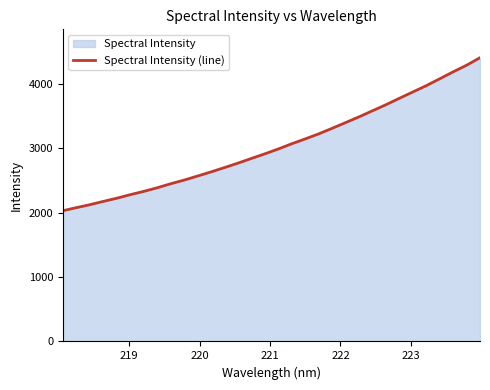

What is the greatest value displayed?

4401.1